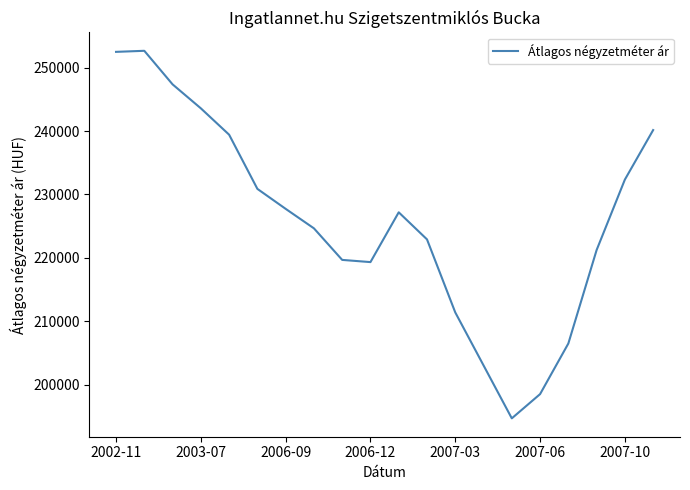

What is the difference between the maximum and minimum values?

57991